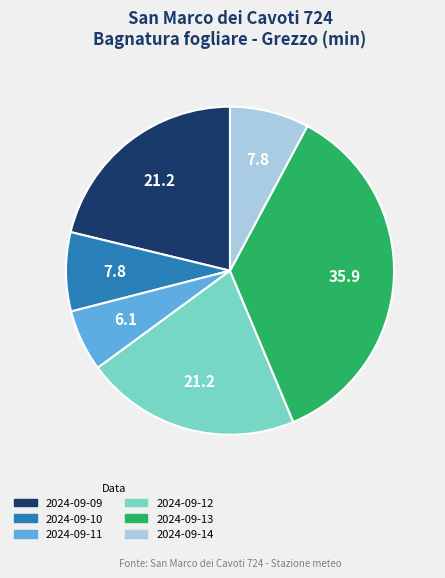

To the nearest percent, what percentage of the pie is 2024-09-09?

21%